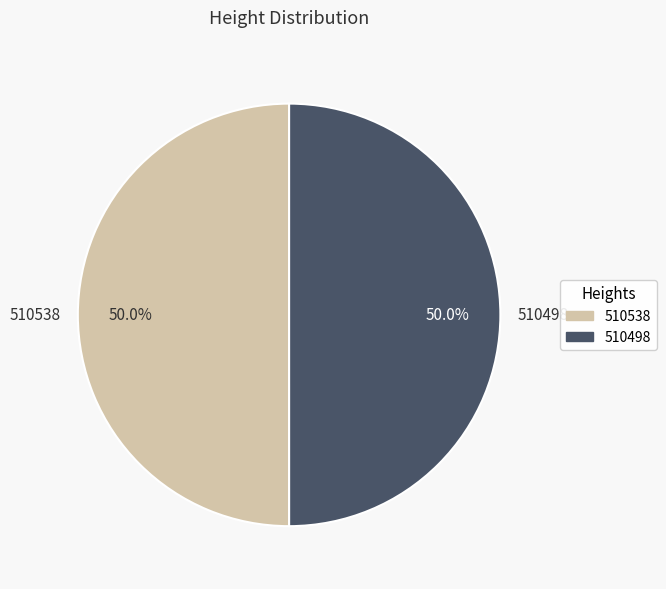

How many segments does this pie chart have?

2